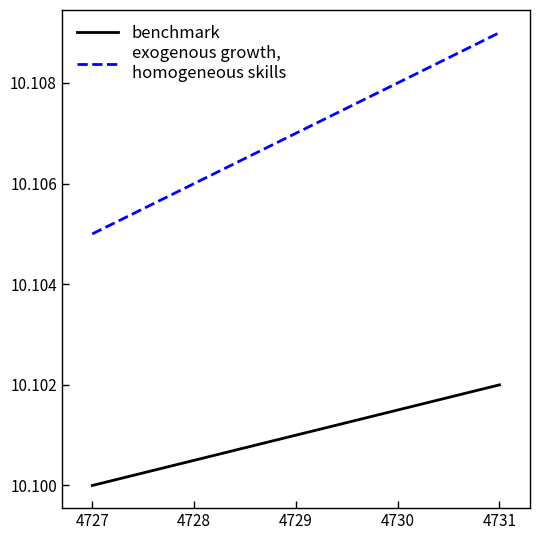

Which label corresponds to the smallest value in the chart?

4727